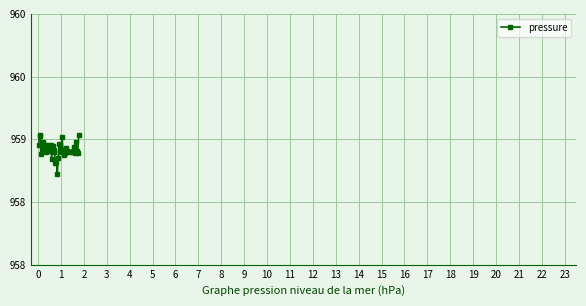

Does the chart have visible grid lines?

Yes